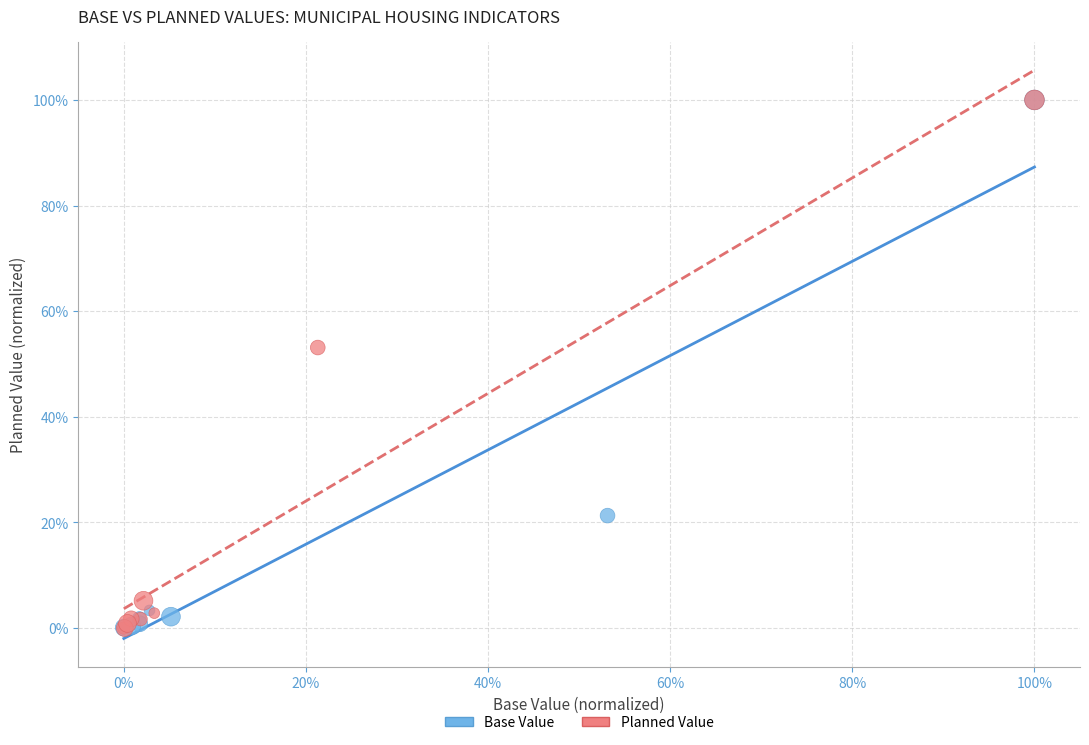

What are all the series names shown in the legend?

Base Value, Planned Value